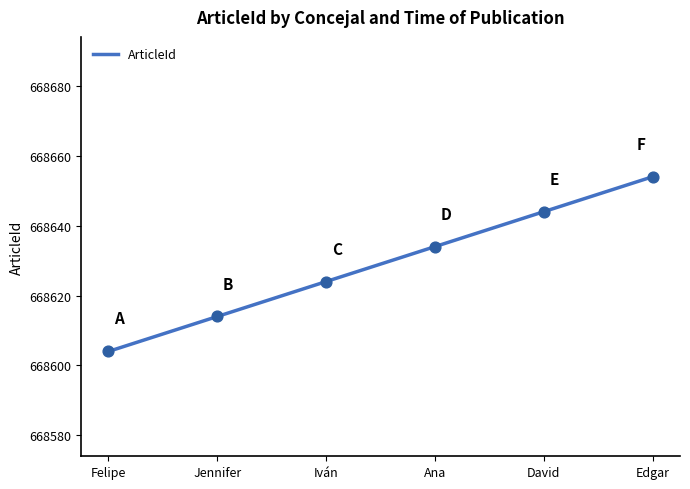

What is the change in value from Felipe to Iván?

+20